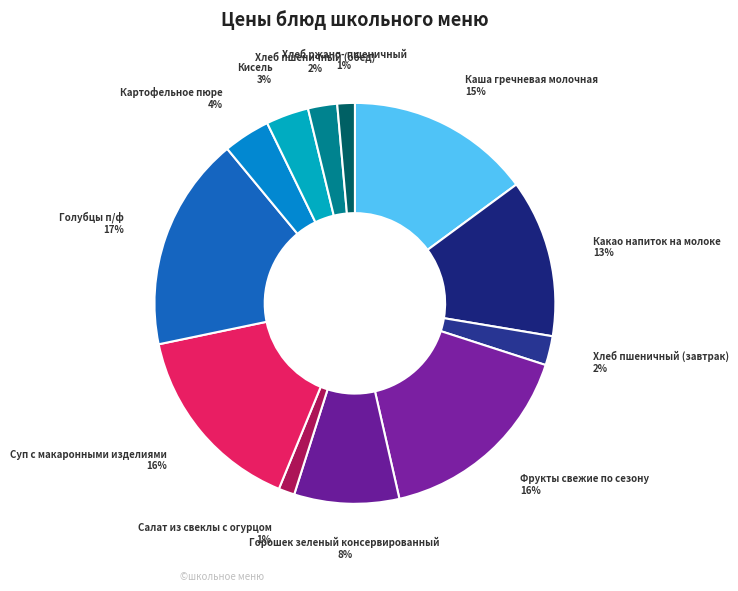

Which category has the biggest portion of the pie?

Голубцы п/ф